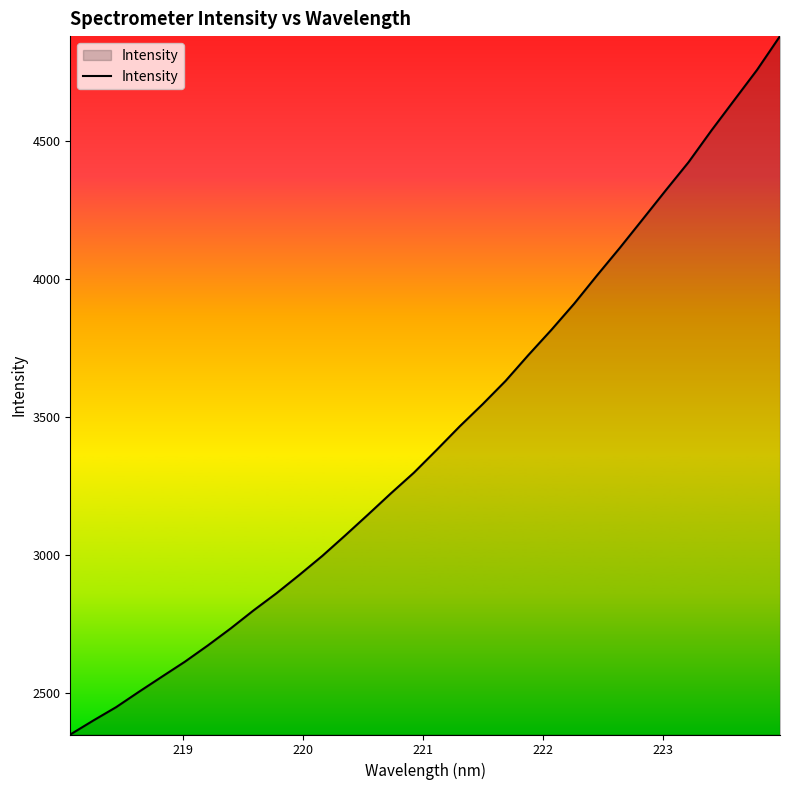

What is the maximum value shown in the chart?

4880.4